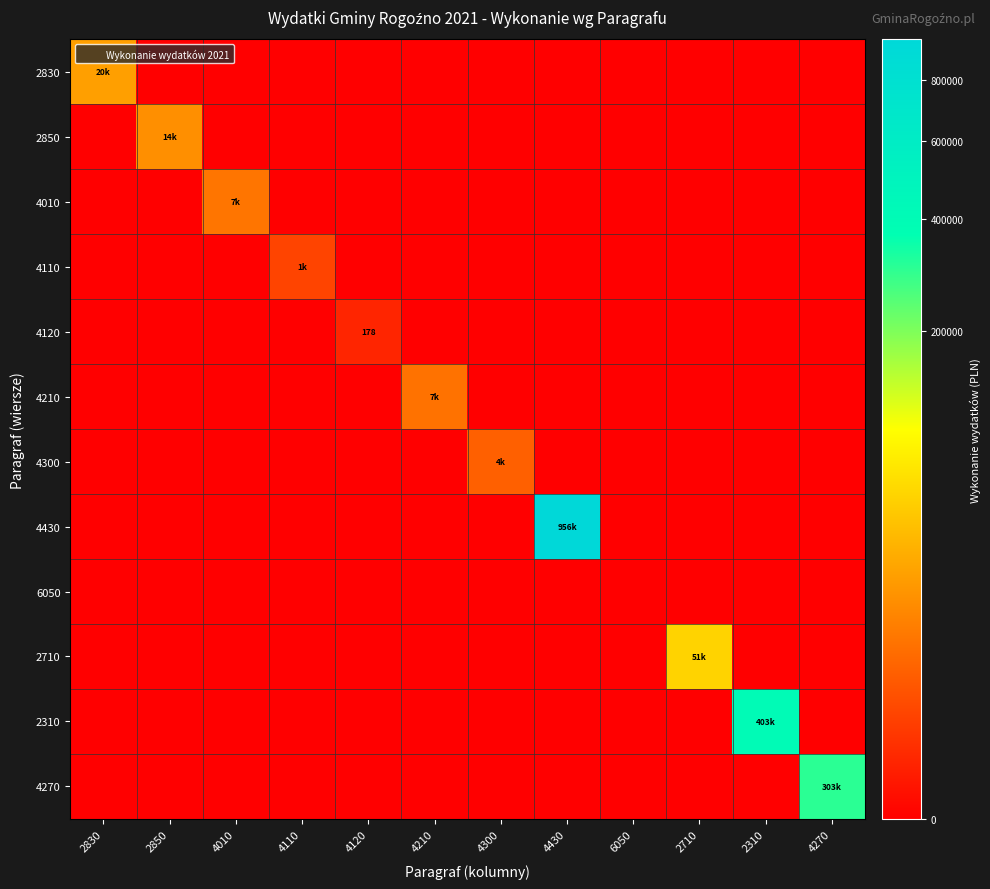

What is the maximum value for 4210?

6636.7